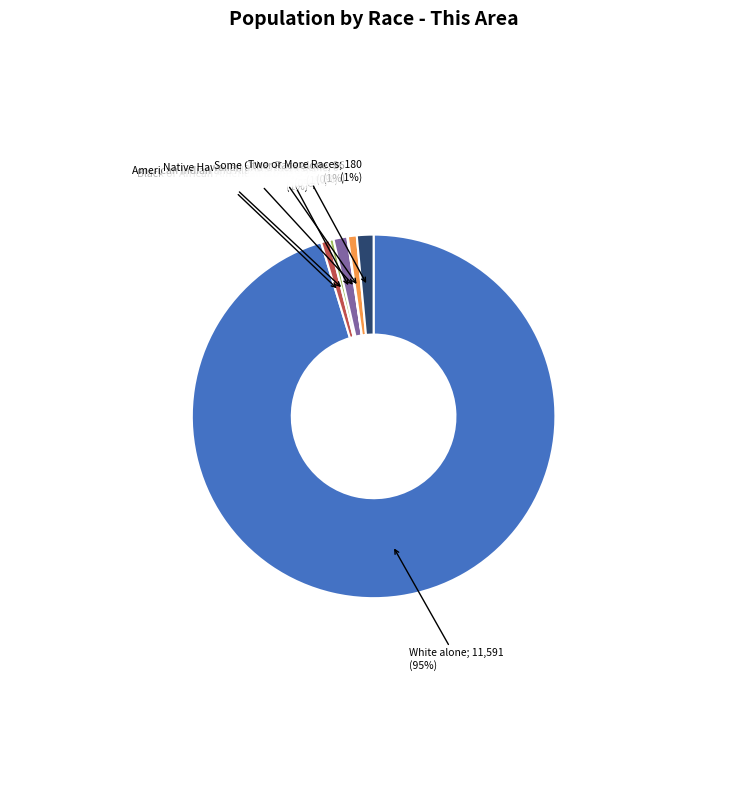

Does any single category account for the majority?

Yes